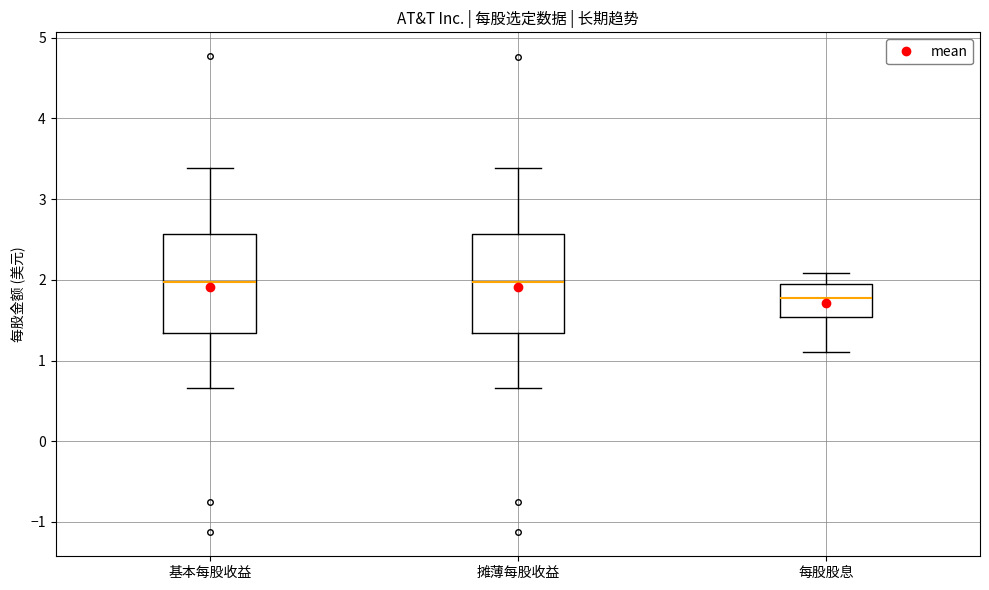

Reading left to right, transcribe this box plot: for each box, give where its median line is, the range the box spans, and where its two whiskers end, as read against the y-axis. The values are not printed on the chart, so give them approximately, as read against the axis.

基本每股收益: median 2.0, box 1.3 to 2.6, whiskers 0.7 to 3.4
摊薄每股收益: median 2.0, box 1.3 to 2.6, whiskers 0.7 to 3.4
每股股息: median 1.8, box 1.5 to 2.0, whiskers 1.1 to 2.1